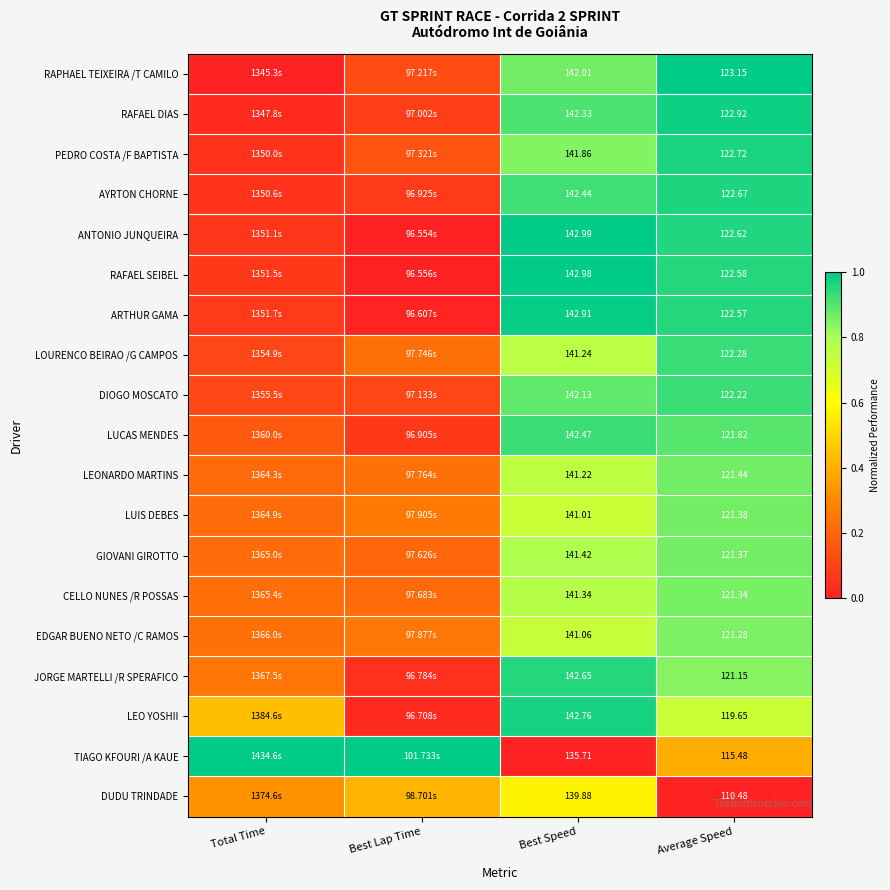

Is the value of LEONARDO MARTINS at Best Speed greater than the value of ANTONIO JUNQUEIRA at Best Speed?

No